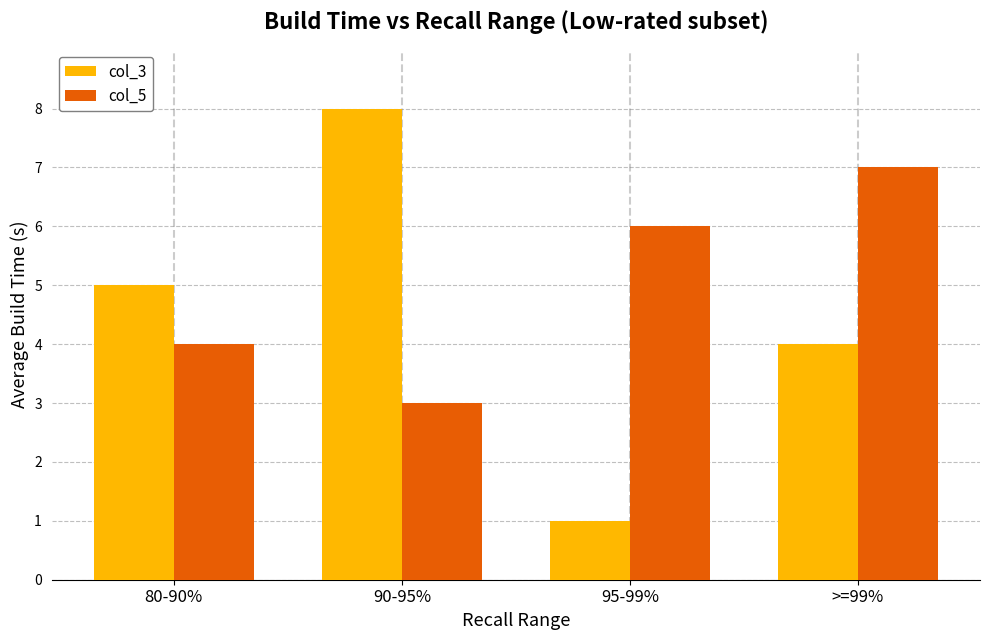

What is the label of the 3rd bar from the right?

90-95%